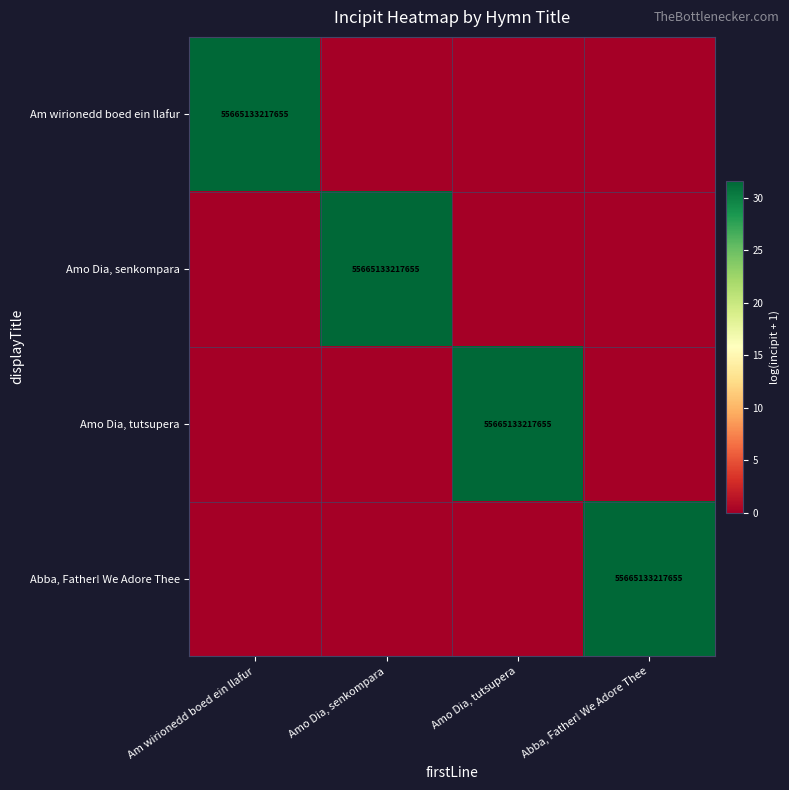

The value of Abba, Father! We Adore Thee at Abba, Father! We Adore Thee is 55665133217655. True or false?

True